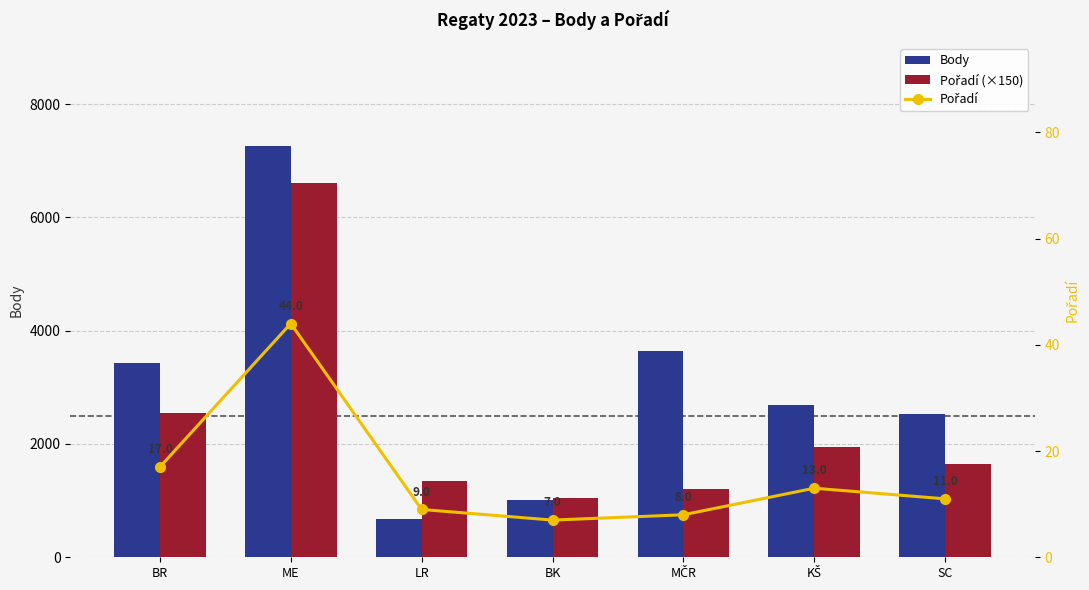

List the labels in order of Body value, largest first.

ME, MČR, BR, KŠ, SC, BK, LR